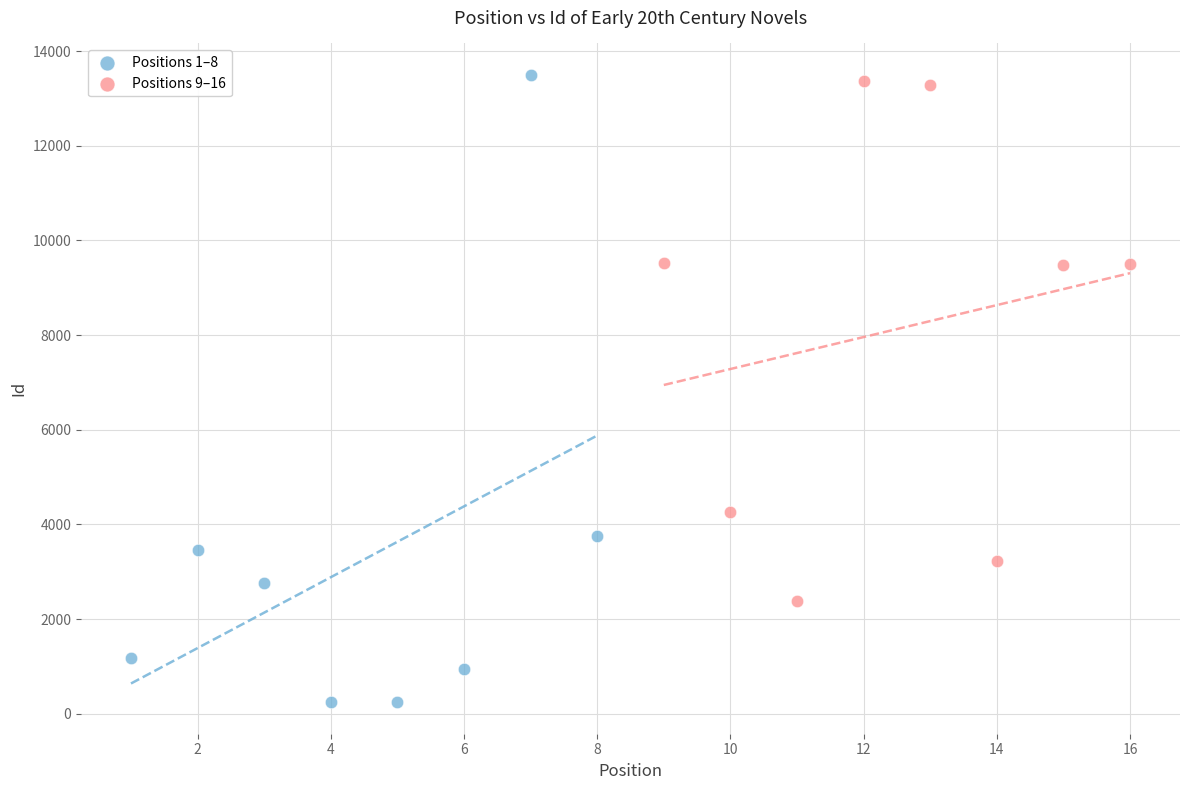

Which series reaches the minimum Y coordinate?

Positions 1–8